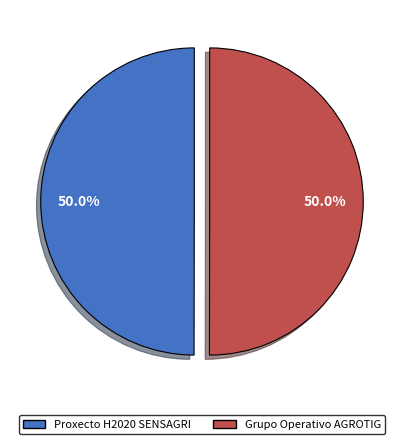

True or false: Proxecto H2020 SENSAGRI accounts for 43% of the total.

False